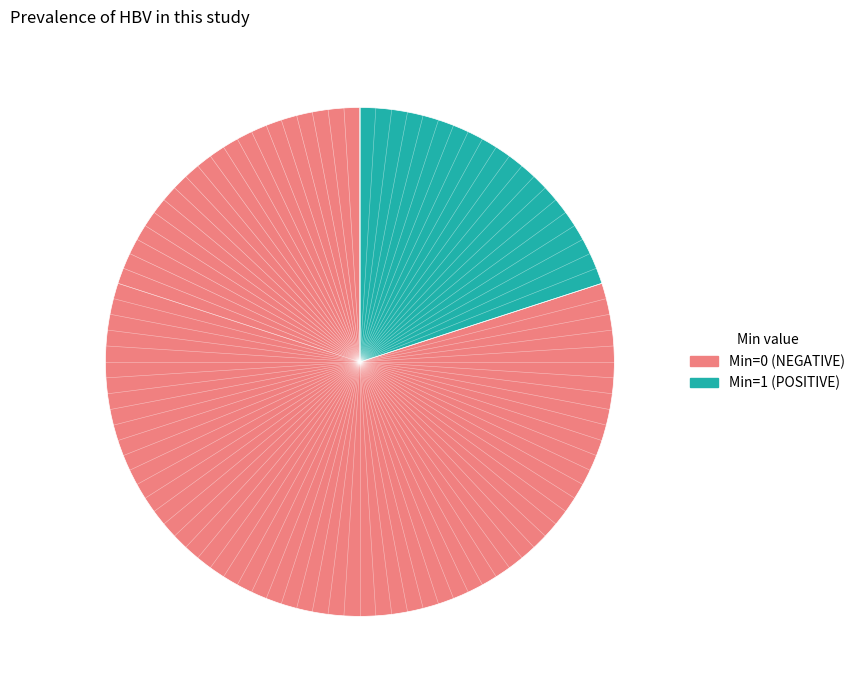

Is there a majority slice in this chart?

Yes